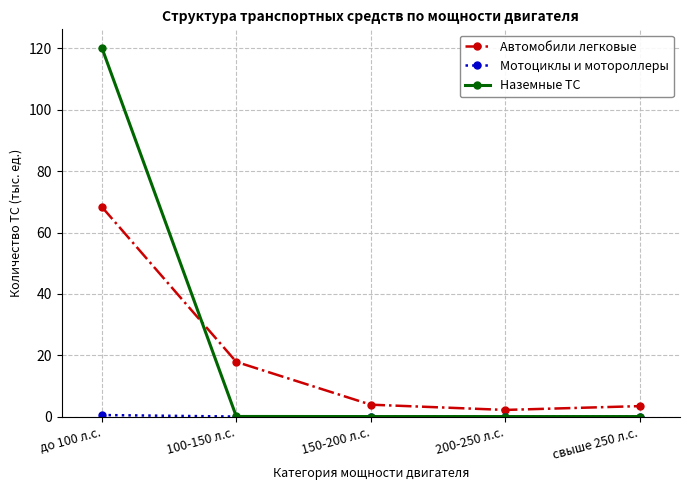

What is the label of the 2nd point from the right?

200-250 л.с.